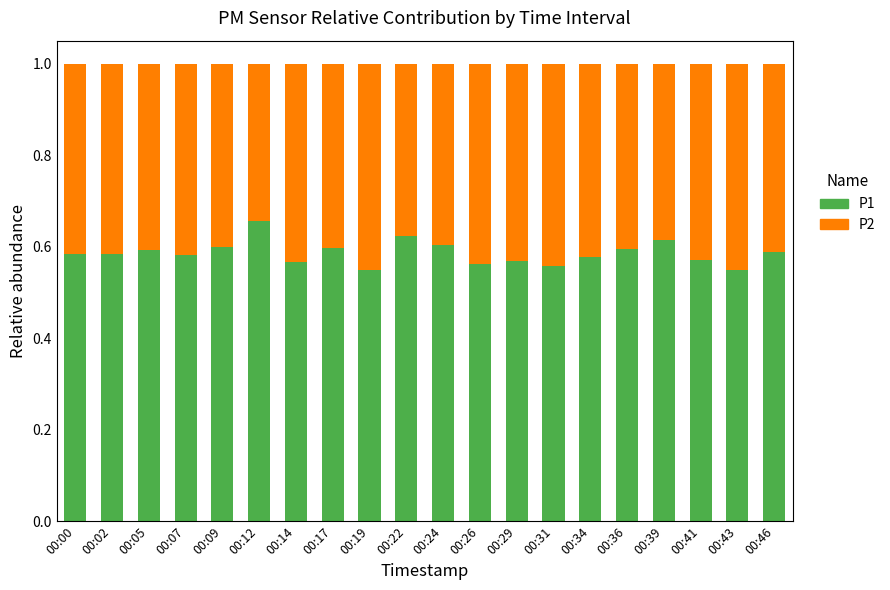

What is the total value across all series at 00:07?

1.0